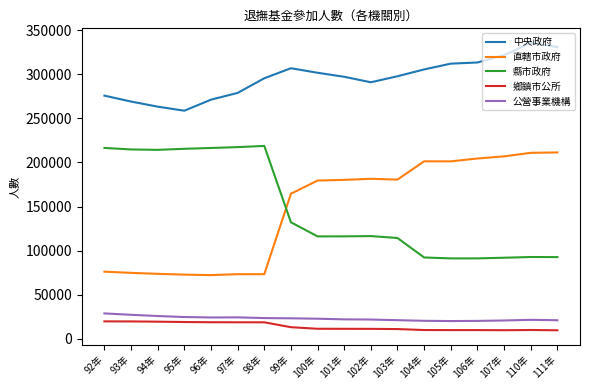

True or false: 直轄市政府 and 鄉鎮市公所 intersect in this chart.

False